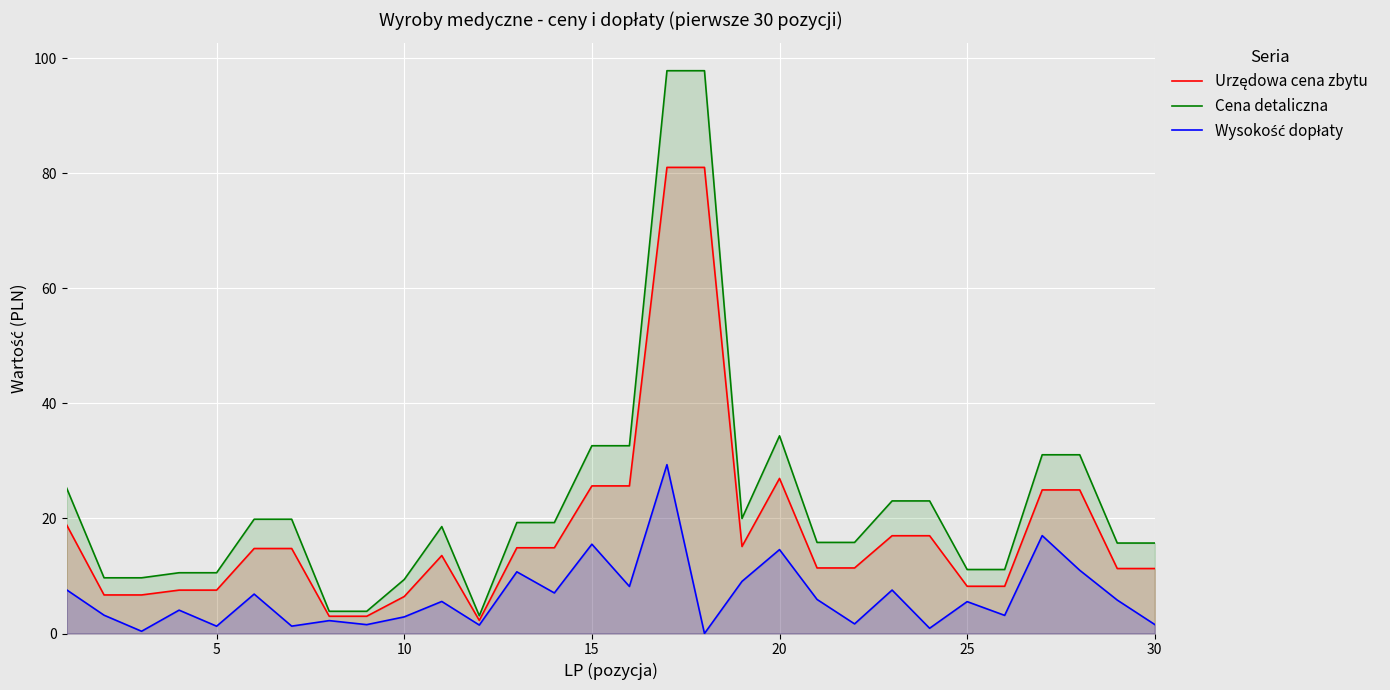

How many series are shown in this chart?

3